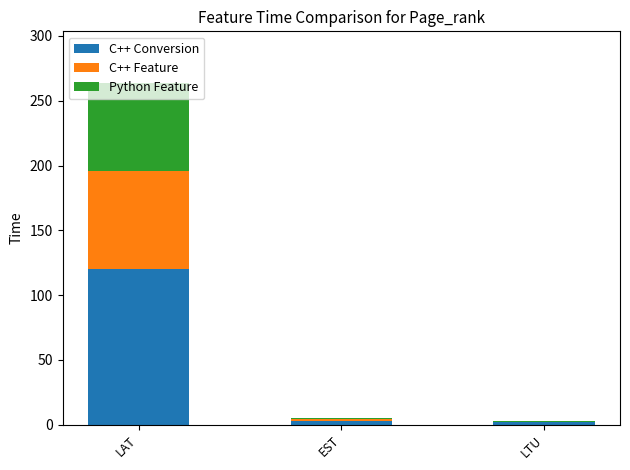

At which label does C++ Conversion reach its peak?

LAT